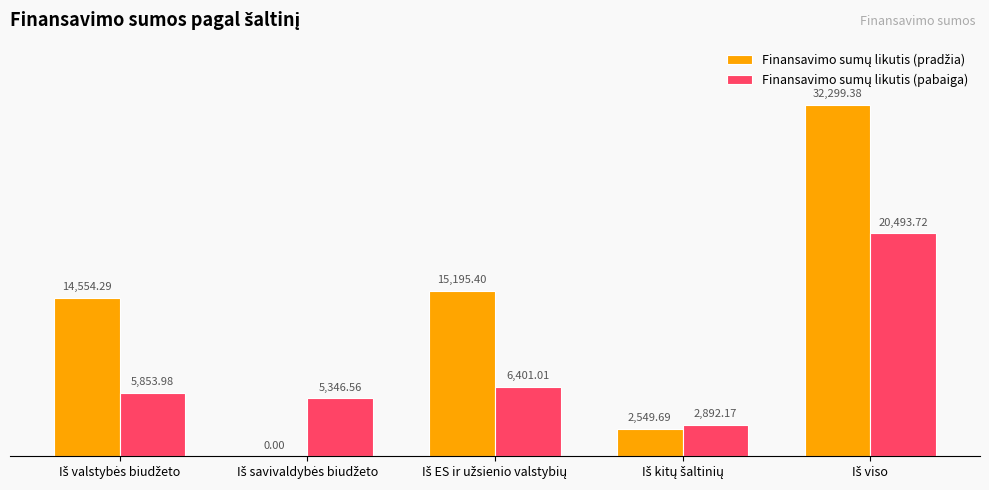

Rank the series by their maximum value, from lowest to highest.

Finansavimo sumų likutis (pabaiga), Finansavimo sumų likutis (pradžia)